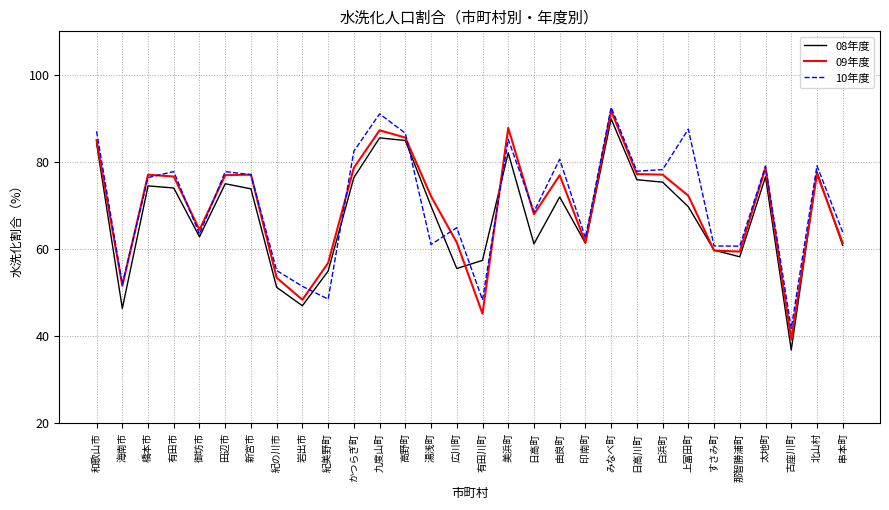

Rank the series at かつらぎ町 from highest to lowest value.

10年度, 09年度, 08年度